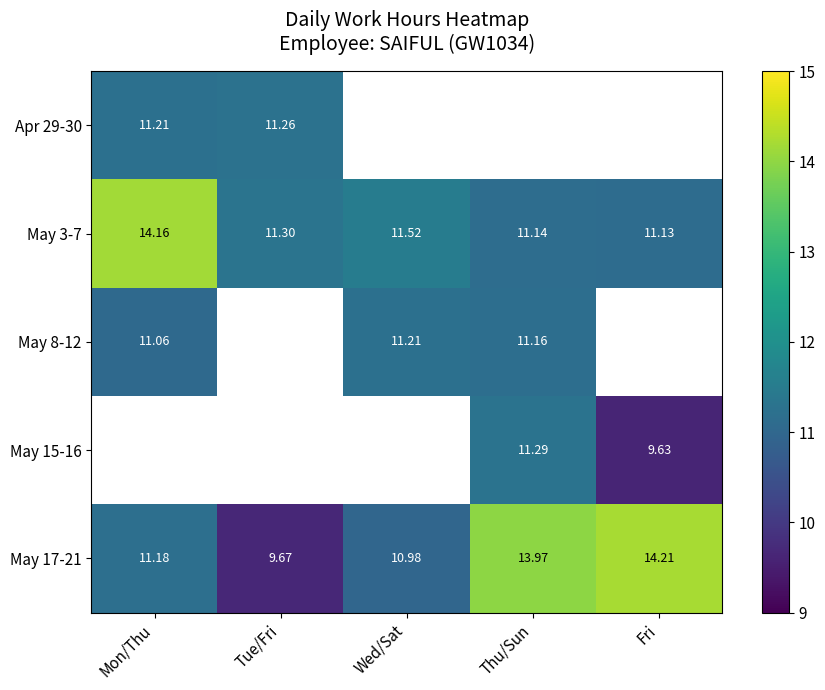

Which category has the lowest value across all series?

Fri